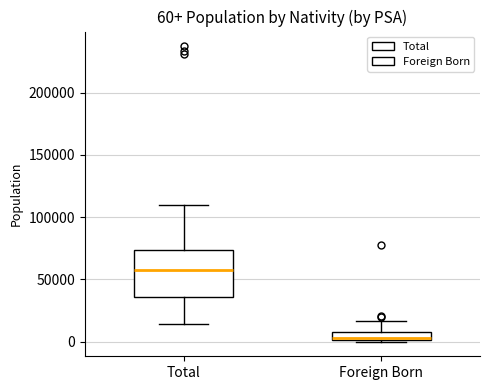

Which box has the highest median line?

Total